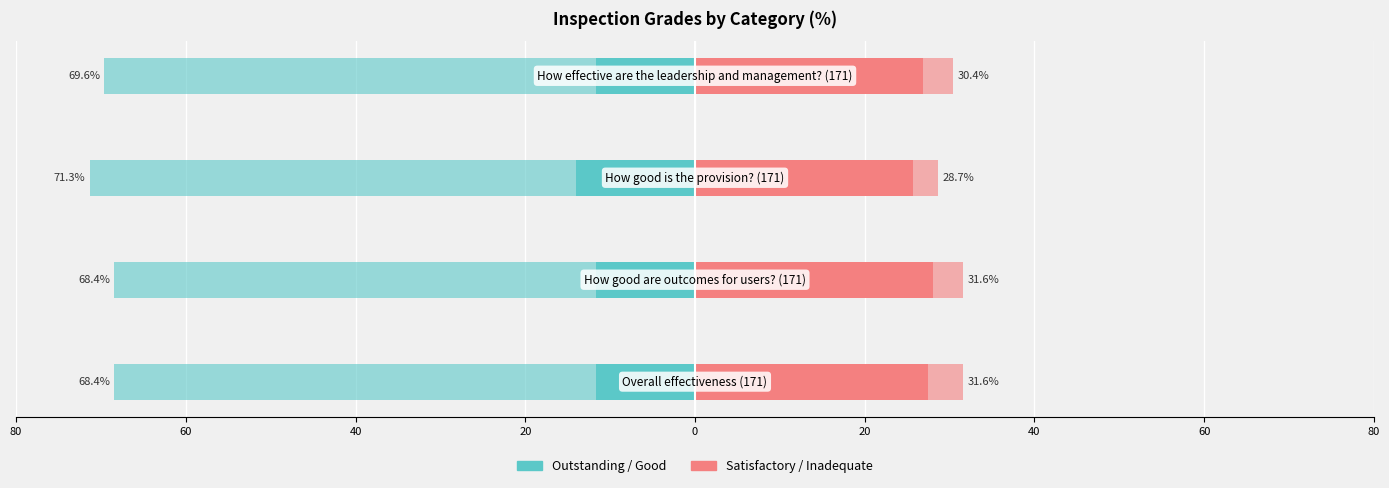

How many series are shown in this chart?

4